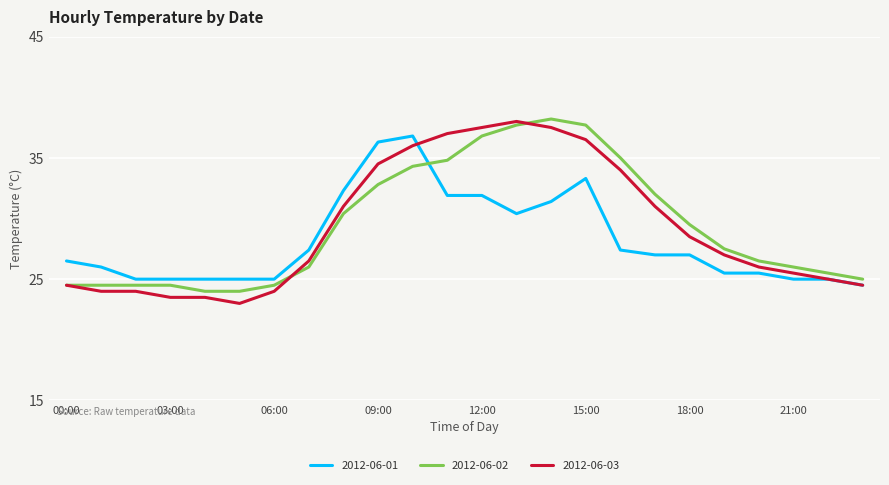

Which series has the widest spread of values?

2012-06-03